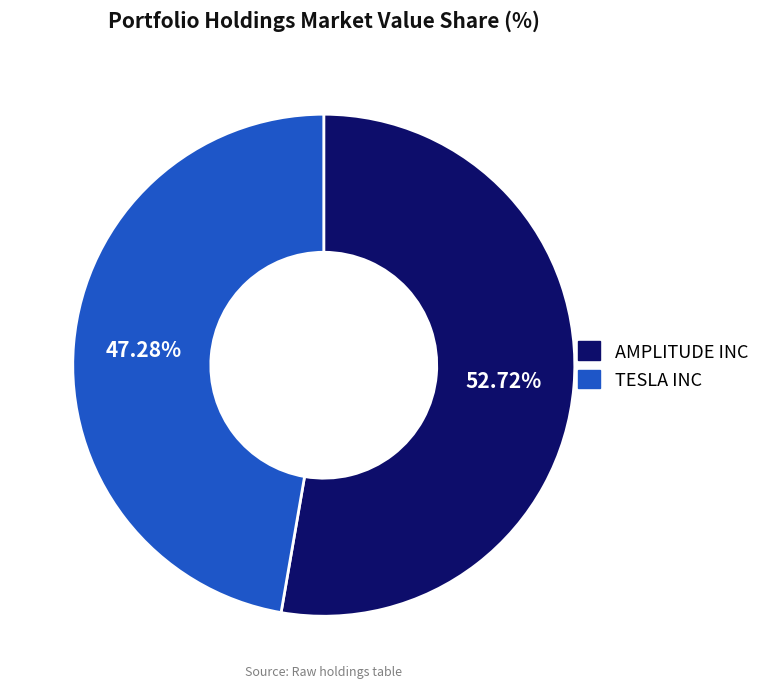

What portion of the pie excludes AMPLITUDE INC?

47.3%